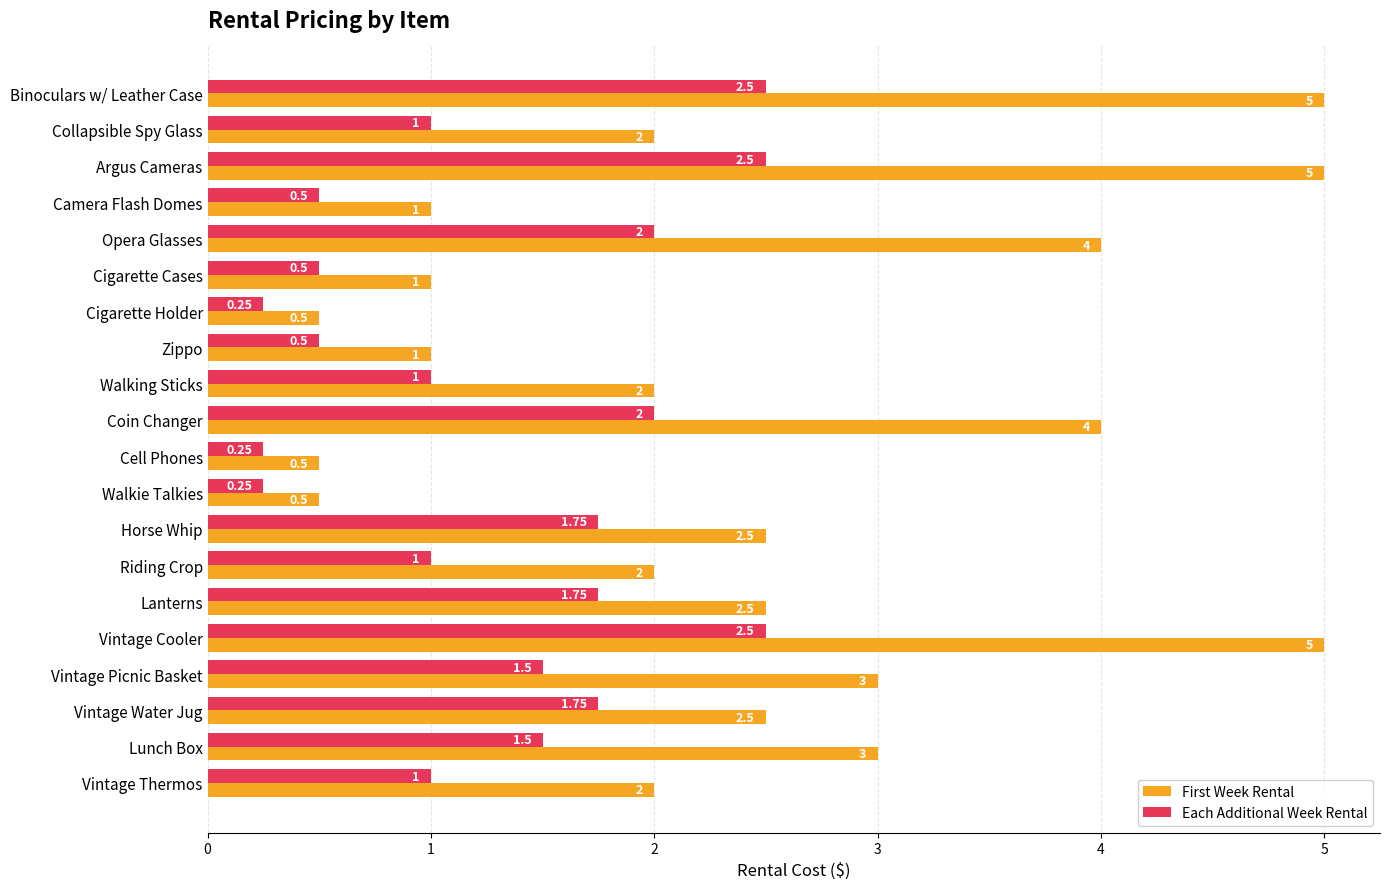

Which series has the largest total across all categories?

First Week Rental